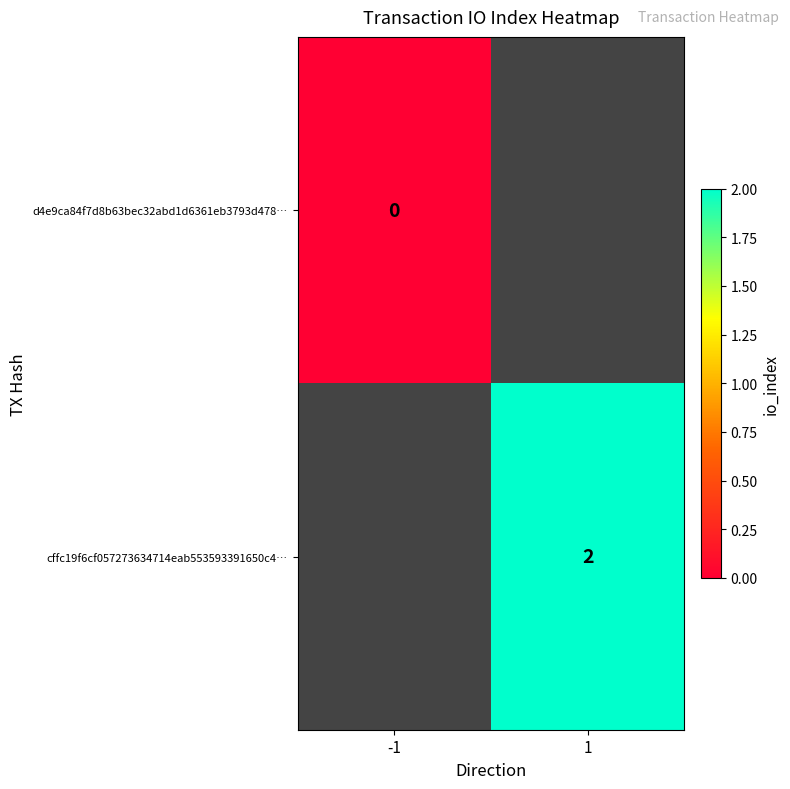

The cffc19f6cf057273634714eab553593391650c4… series shows 2 at 1. True or false?

True